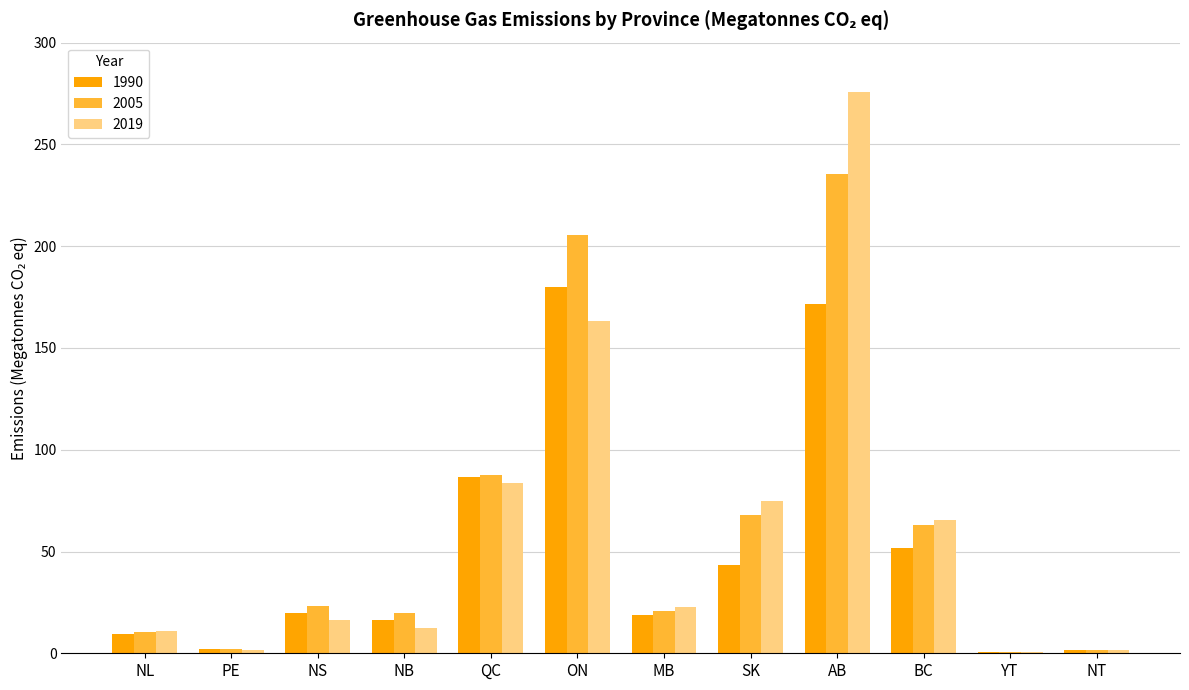

How many distinct data groups are displayed?

3